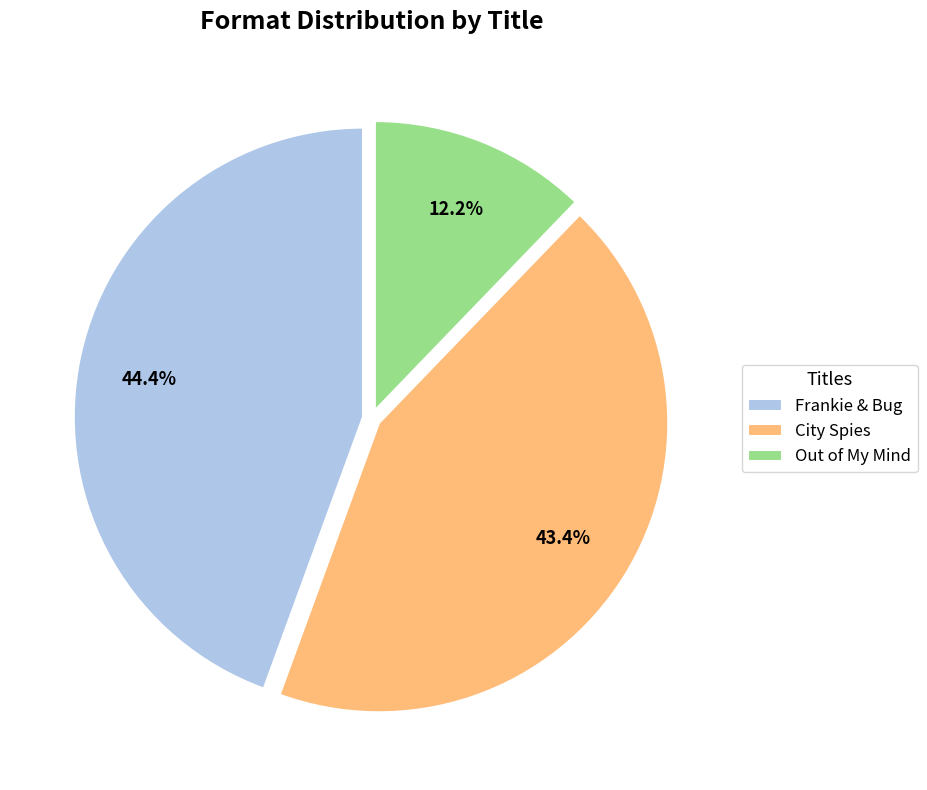

Which has a higher value, Out of My Mind or City Spies?

City Spies